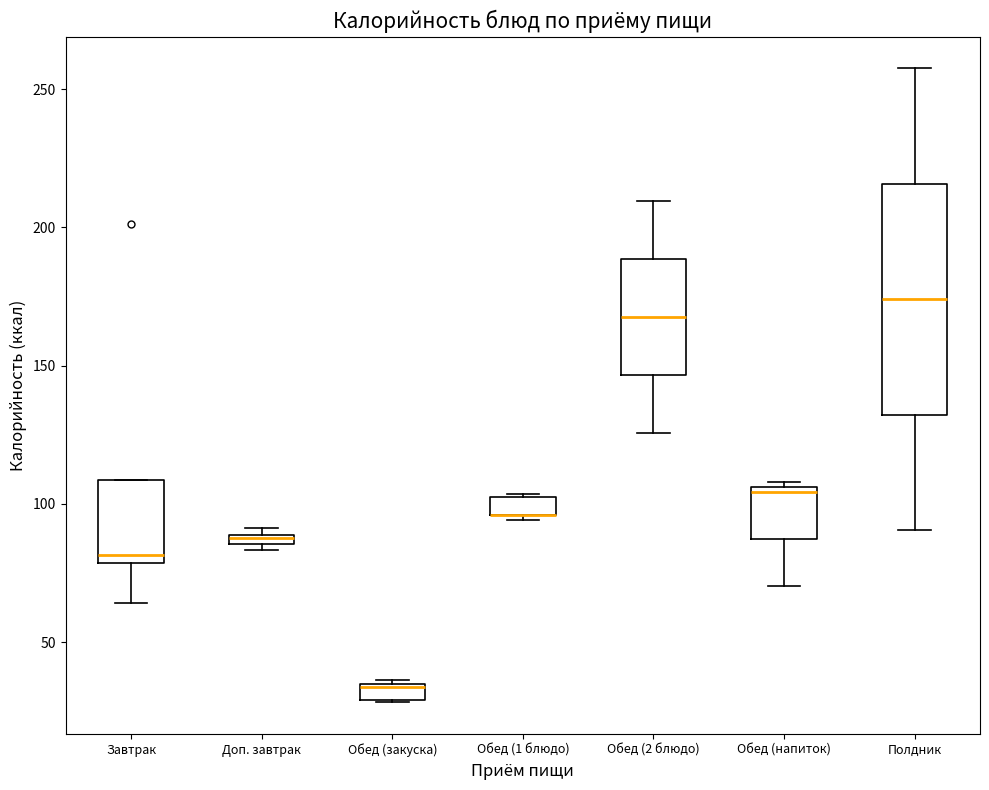

Which box is the tallest, from its lower edge to its upper edge?

Полдник